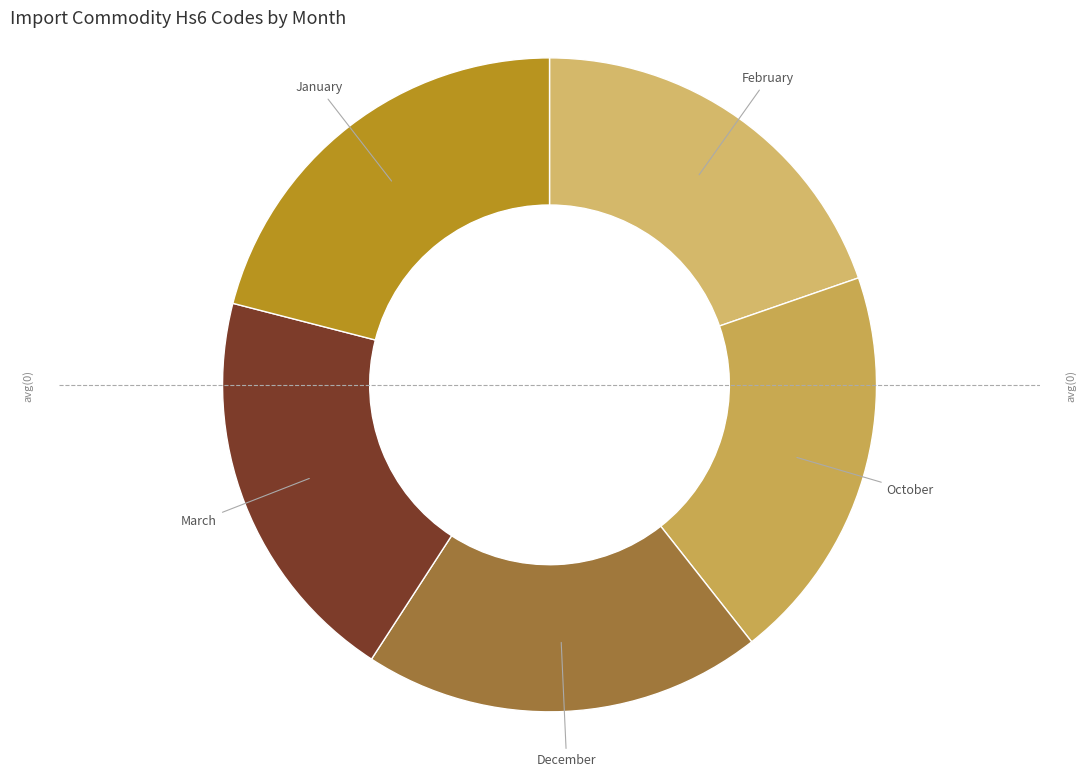

How many segments does this pie chart have?

5